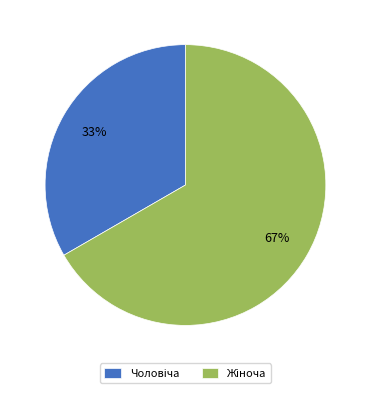

To the nearest percent, what is the average slice percentage?

50%